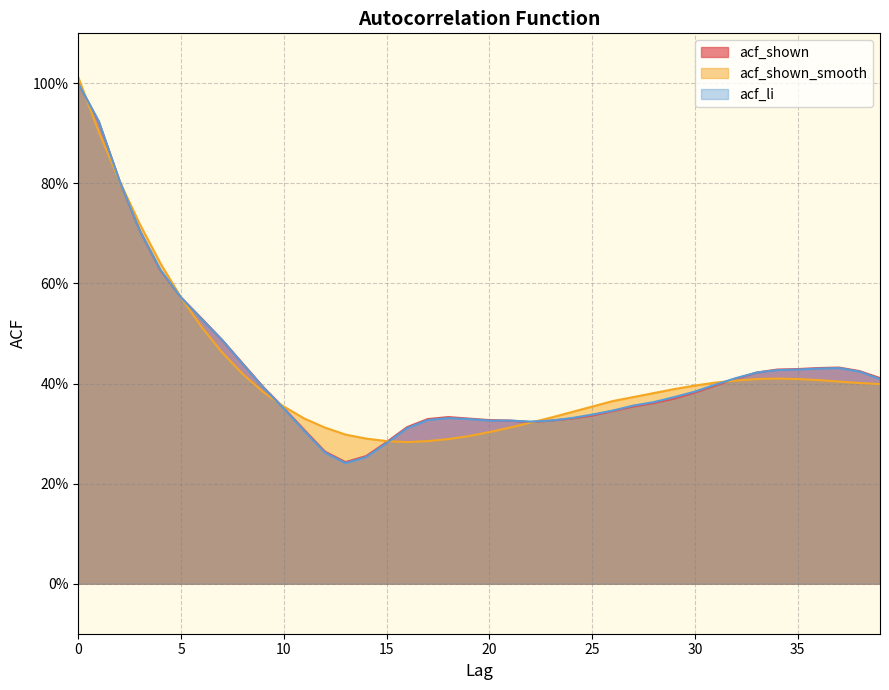

True or false: acf_shown and acf_shown_smooth intersect in this chart.

True